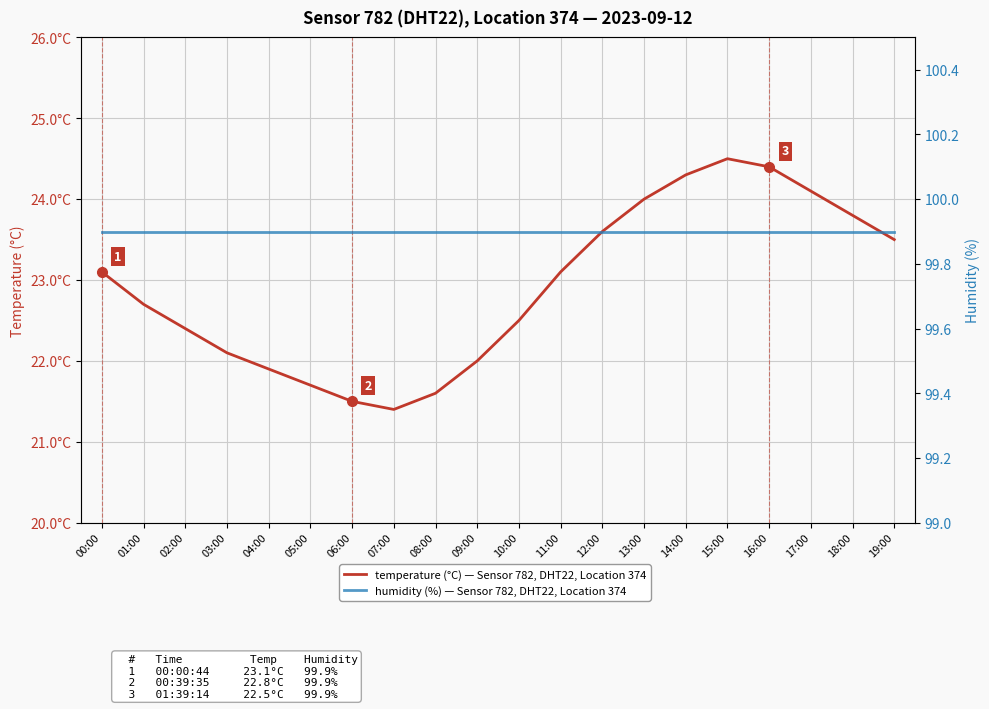

List the series in order of their overall mean, highest first.

humidity (%), temperature (°C)